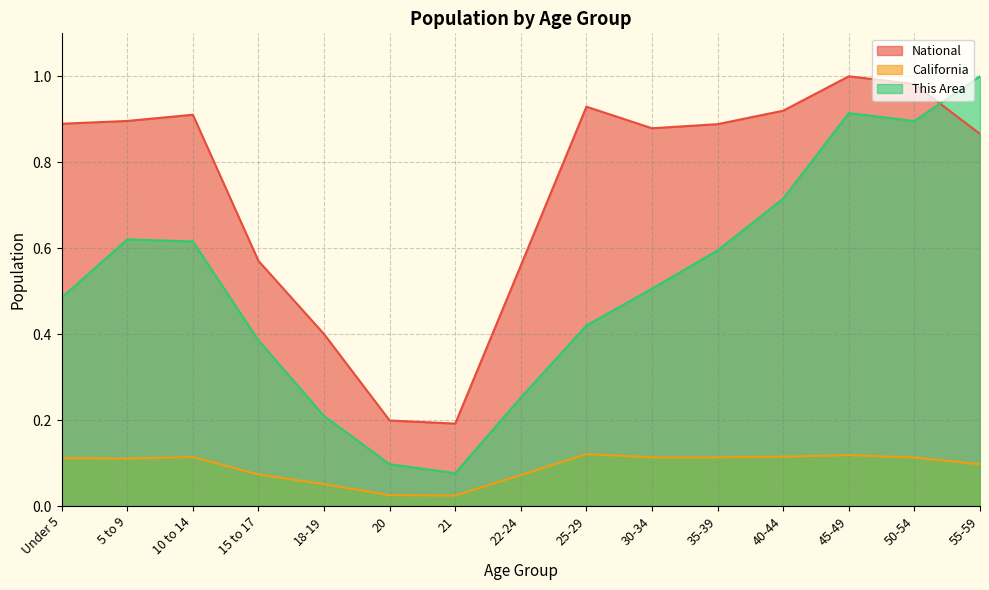

How many interior local peaks does the National series have?

3